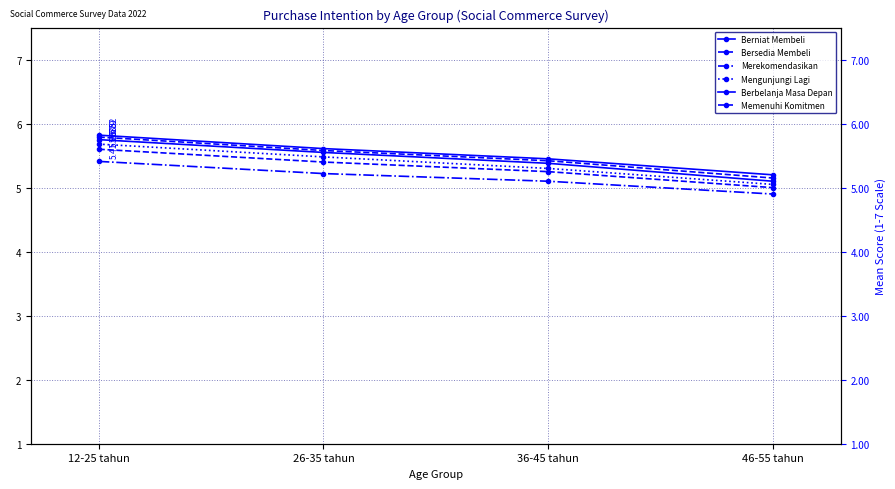

What is the total value across all series at 46-55 tahun?

30.4